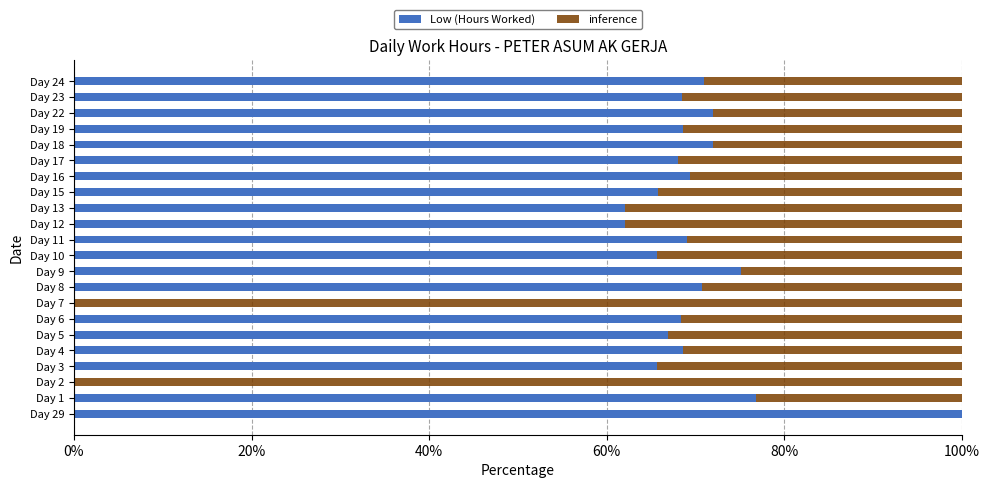

What is the sum of all Low (Hours Worked) values?

1405.9